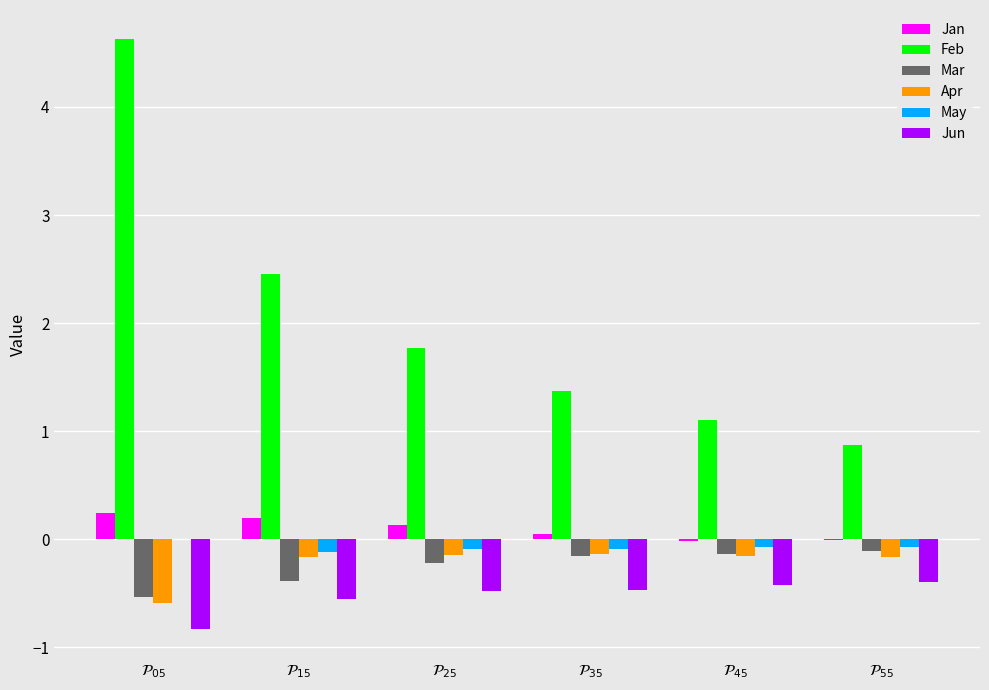

At which category does the chart reach its peak across all series?

$\mathcal{P}_{05}$